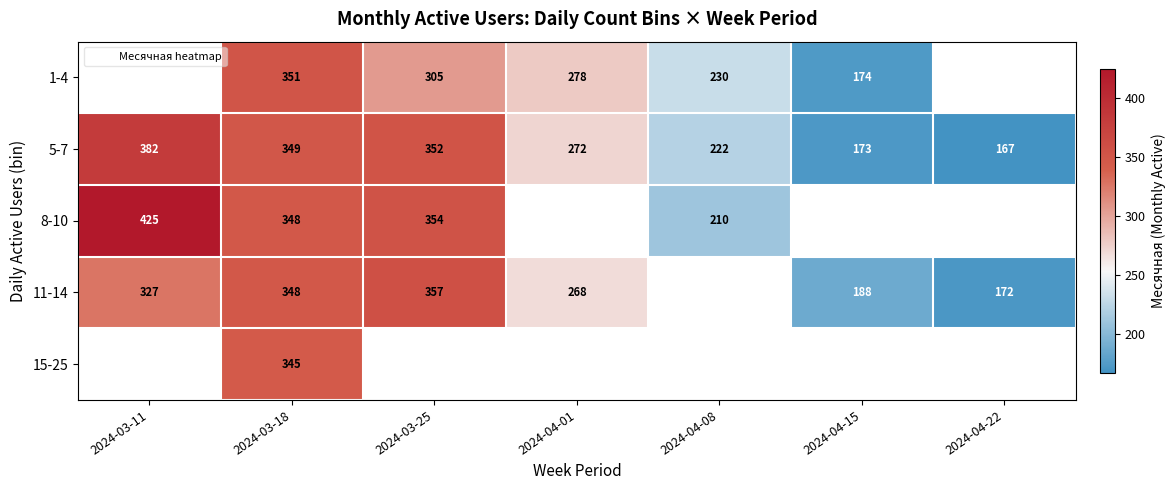

Which series has the largest range (max minus min)?

5-7